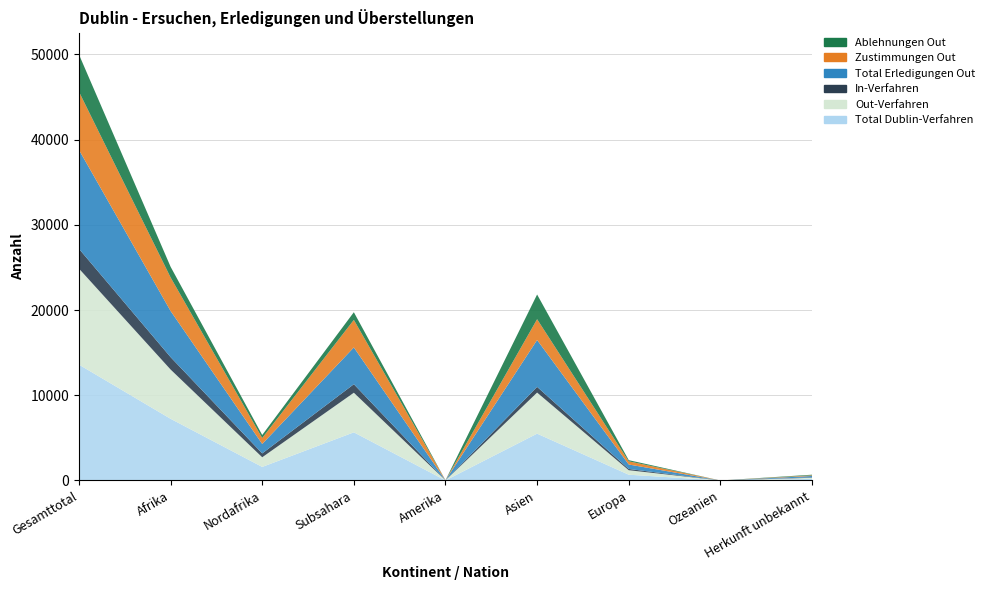

Reading left to right, extract all data points from this chart.

Total Dublin-Verfahren: Gesamttotal=13591	Afrika=7235	Nordafrika=1588	Subsahara=5647	Amerika=6	Asien=5492	Europa=675	Ozeanien=0	Herkunft unbekannt=183
Out-Verfahren: Gesamttotal=11267	Afrika=5782	Nordafrika=1134	Subsahara=4648	Amerika=6	Asien=4821	Europa=526	Ozeanien=0	Herkunft unbekannt=132
In-Verfahren: Gesamttotal=2324	Afrika=1453	Nordafrika=454	Subsahara=999	Amerika=0	Asien=671	Europa=149	Ozeanien=0	Herkunft unbekannt=51
Total Erledigungen Out: Gesamttotal=11607	Afrika=5417	Nordafrika=1103	Subsahara=4314	Amerika=7	Asien=5499	Europa=524	Ozeanien=0	Herkunft unbekannt=160
Zustimmungen Out: Gesamttotal=6828	Afrika=3935	Nordafrika=702	Subsahara=3233	Amerika=6	Asien=2440	Europa=370	Ozeanien=0	Herkunft unbekannt=77
Ablehnungen Out: Gesamttotal=4362	Afrika=1254	Nordafrika=354	Subsahara=900	Amerika=1	Asien=2896	Europa=138	Ozeanien=0	Herkunft unbekannt=73